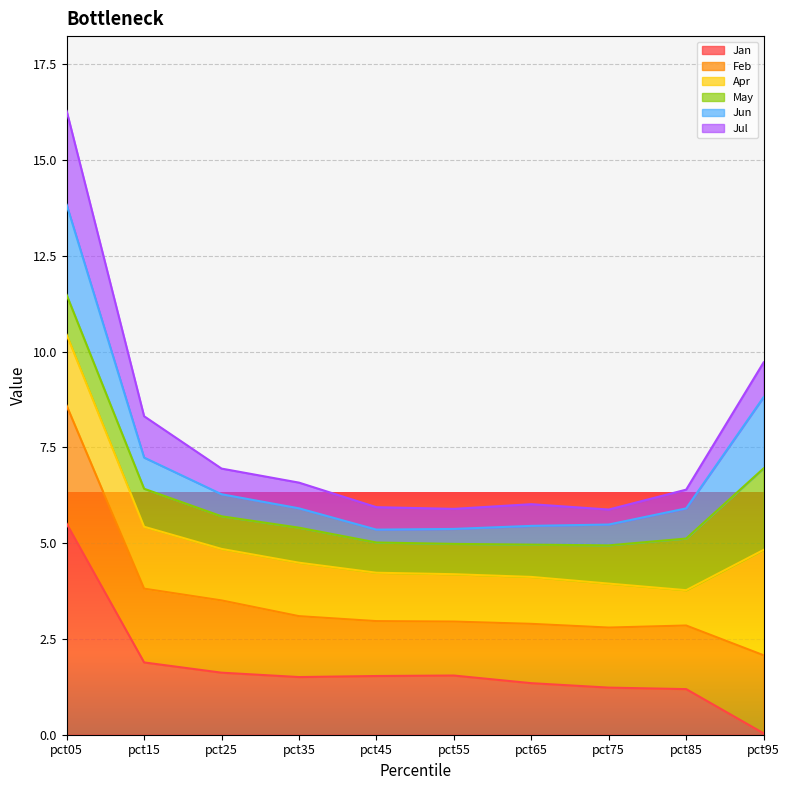

What is the total value across all series at pct35?

6.6